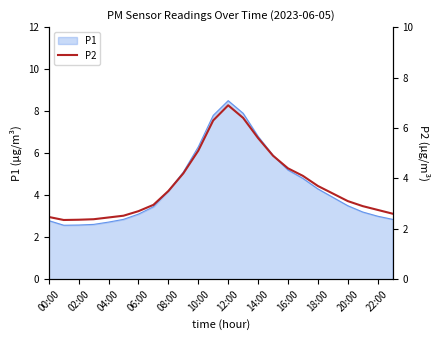

How many data points are above 3?

13